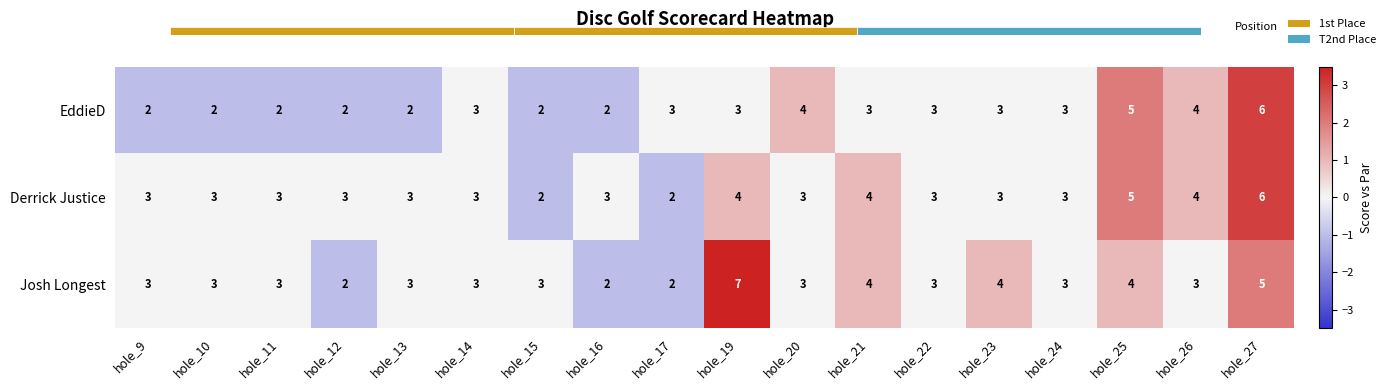

What is the maximum value for EddieD?

6